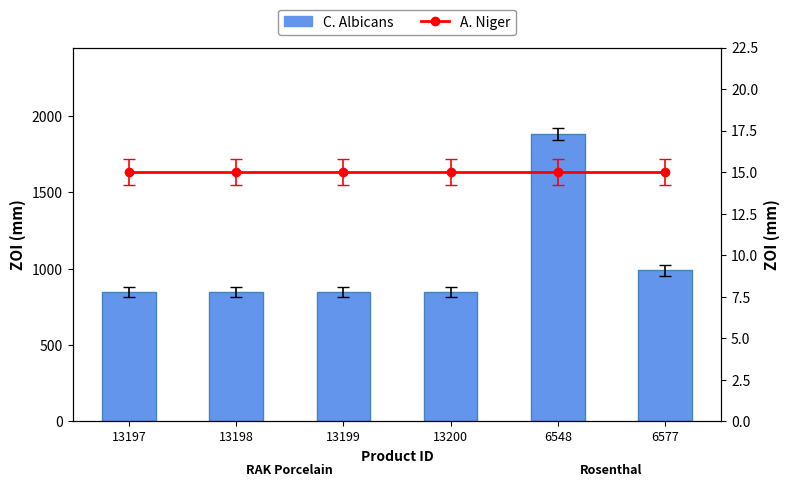

At which label is A. Niger closest to 15?

13197